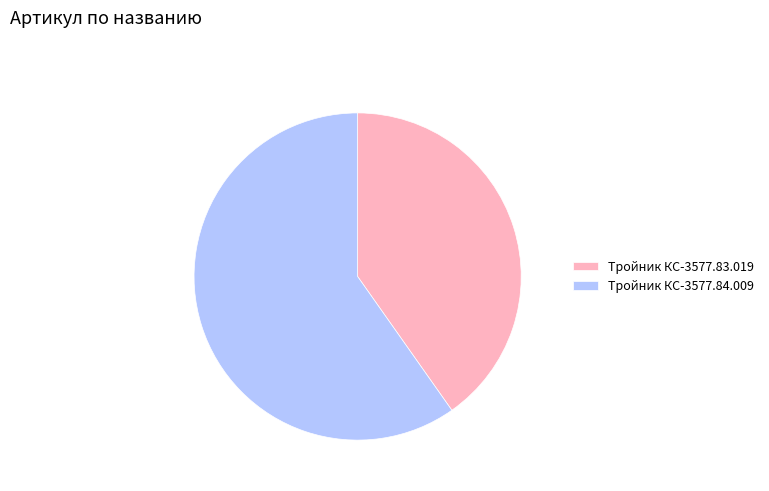

How many slices are in this pie chart?

2